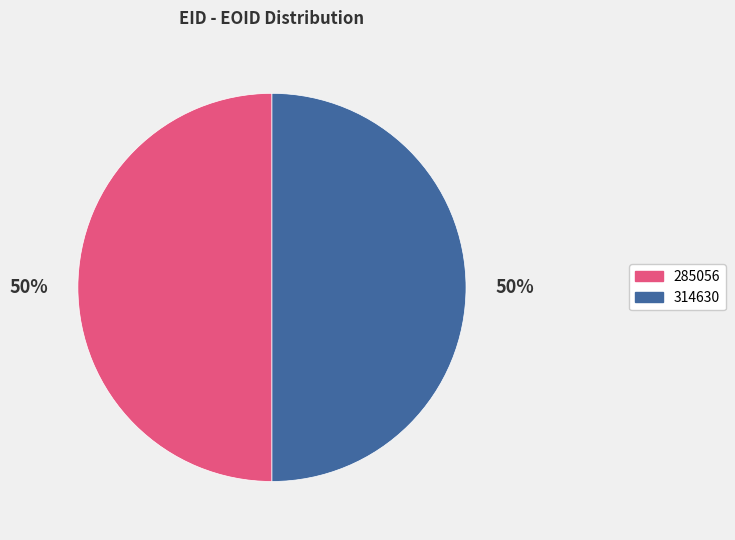

True or false: 314630 accounts for 50% of the total.

True